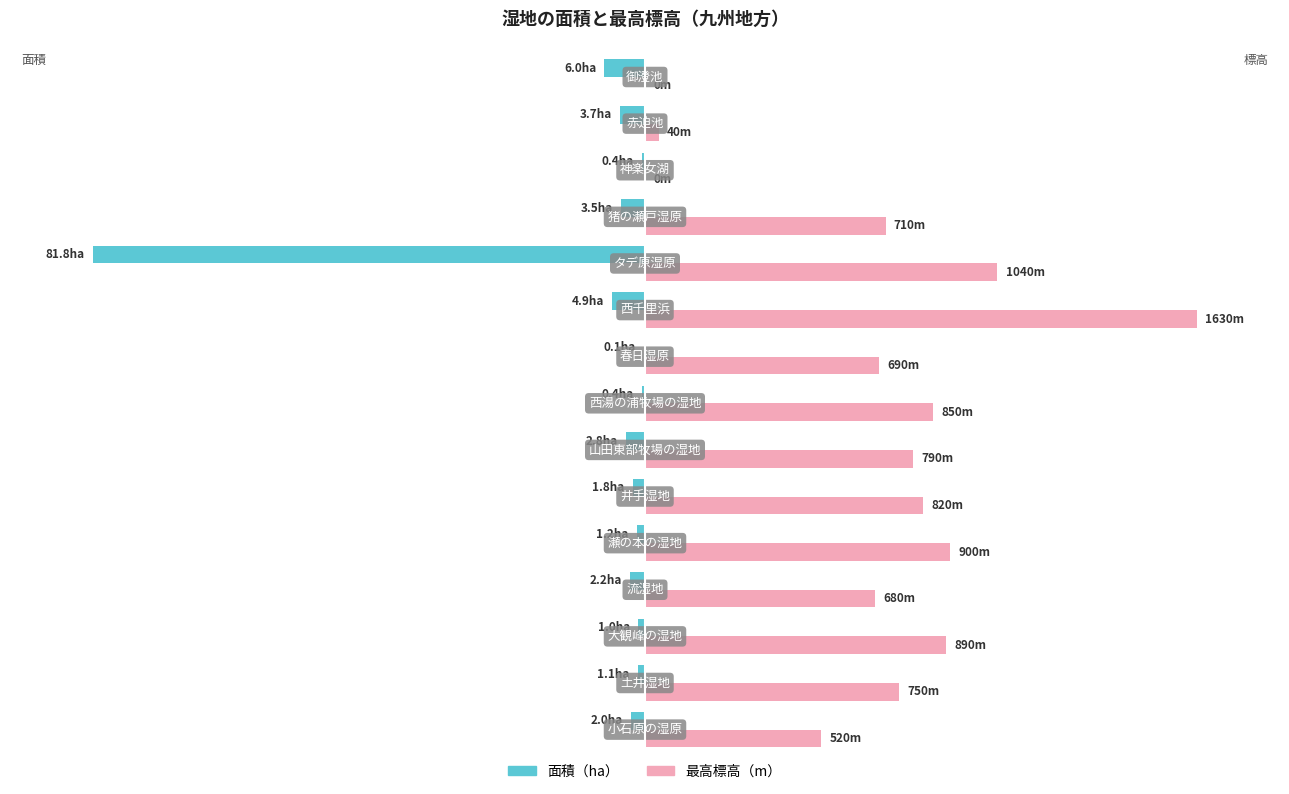

Which series has the largest range (max minus min)?

最高標高（m）